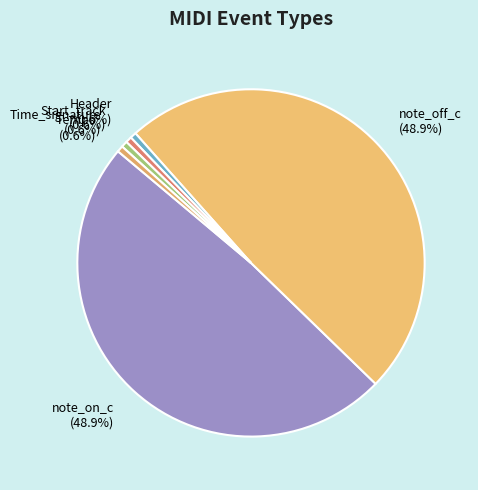

The Tempo slice represents 1% of the pie. True or false?

True